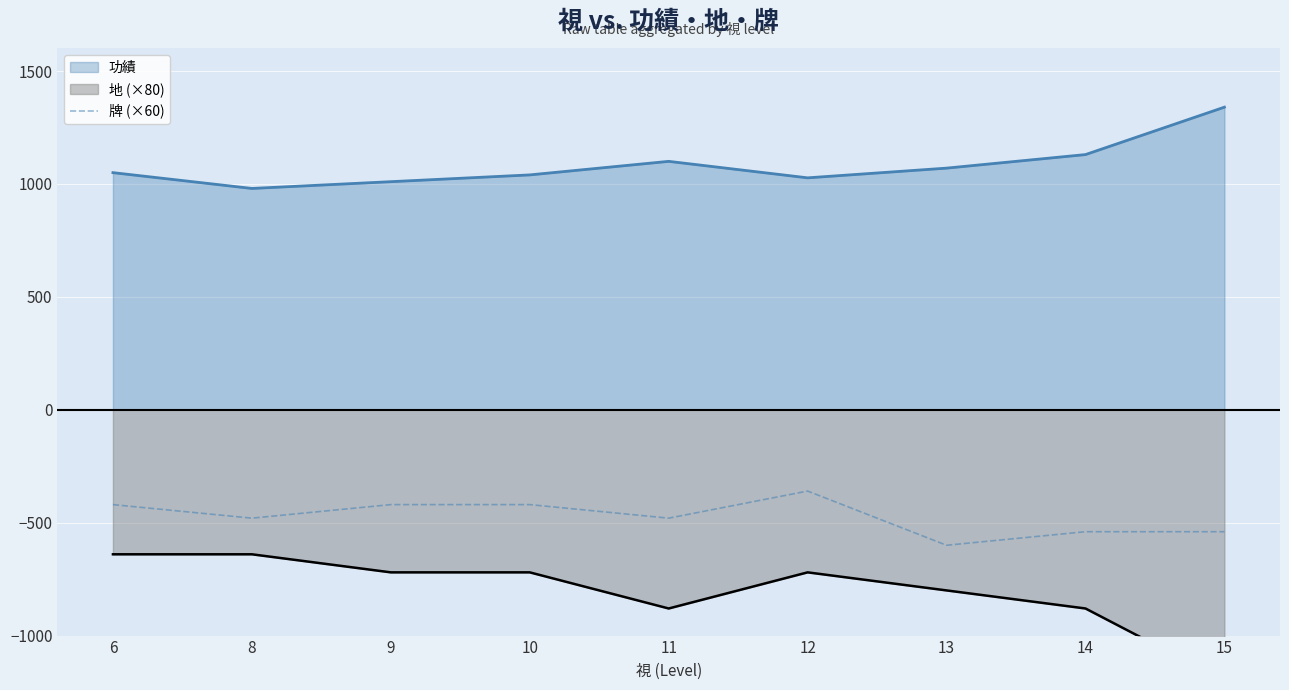

What is the approximate value of 牌 (×60) at 9, to the nearest 50?

-400